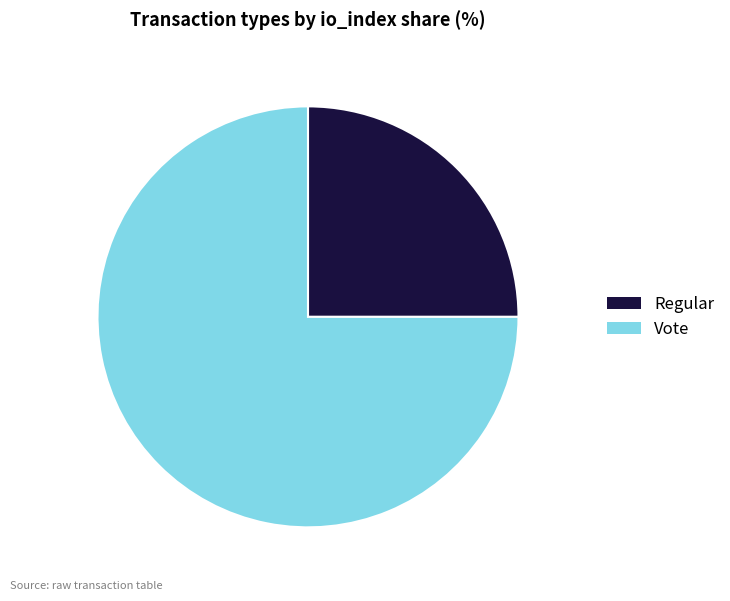

Between Vote and Regular, which is larger?

Vote